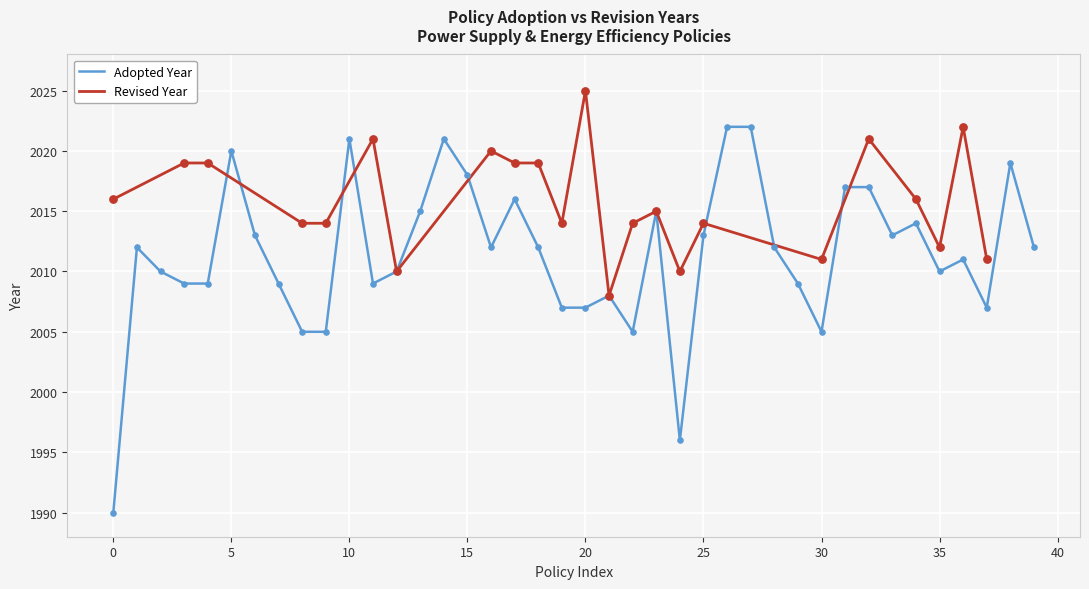

What is the lowest value of the Adopted Year series?

1990